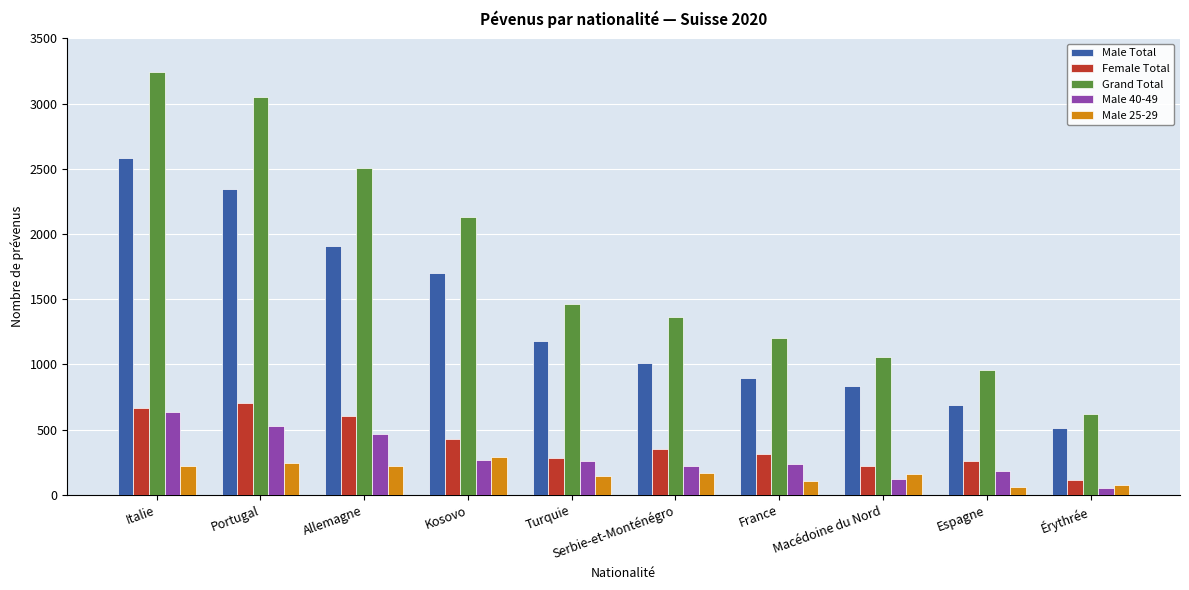

What is the maximum value for Male 40-49?

632